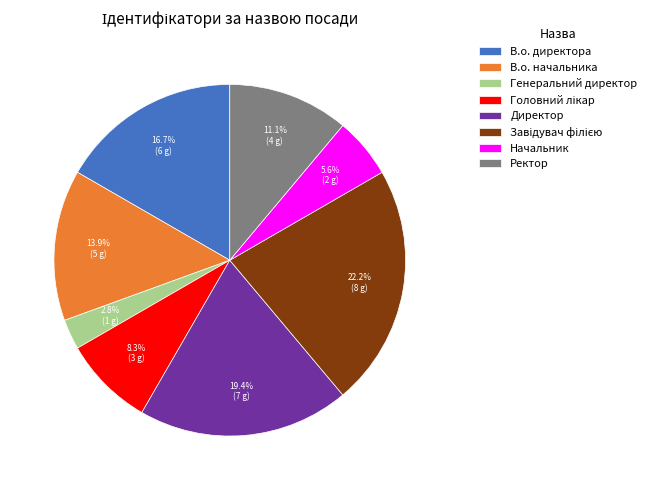

How many slices are in this pie chart?

8